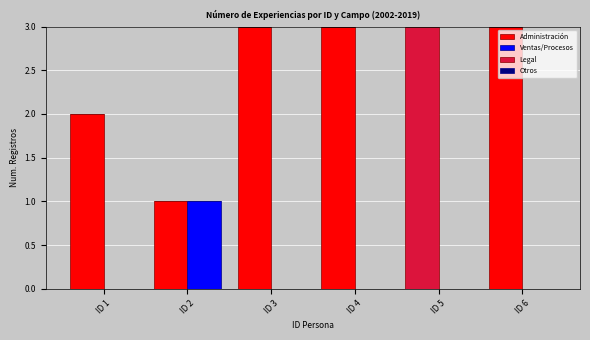

What is the value of the Administración bar at the 3rd from the left?

3